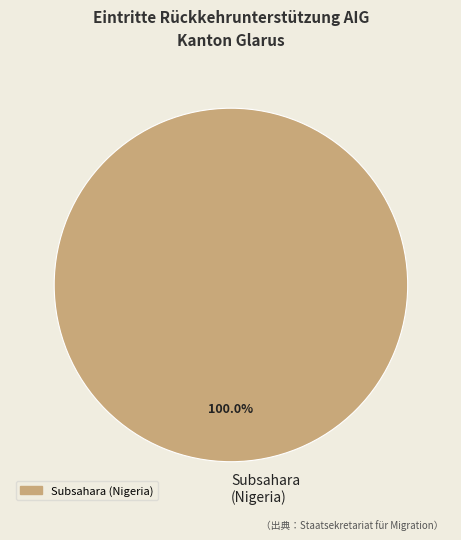

How many segments does this pie chart have?

1